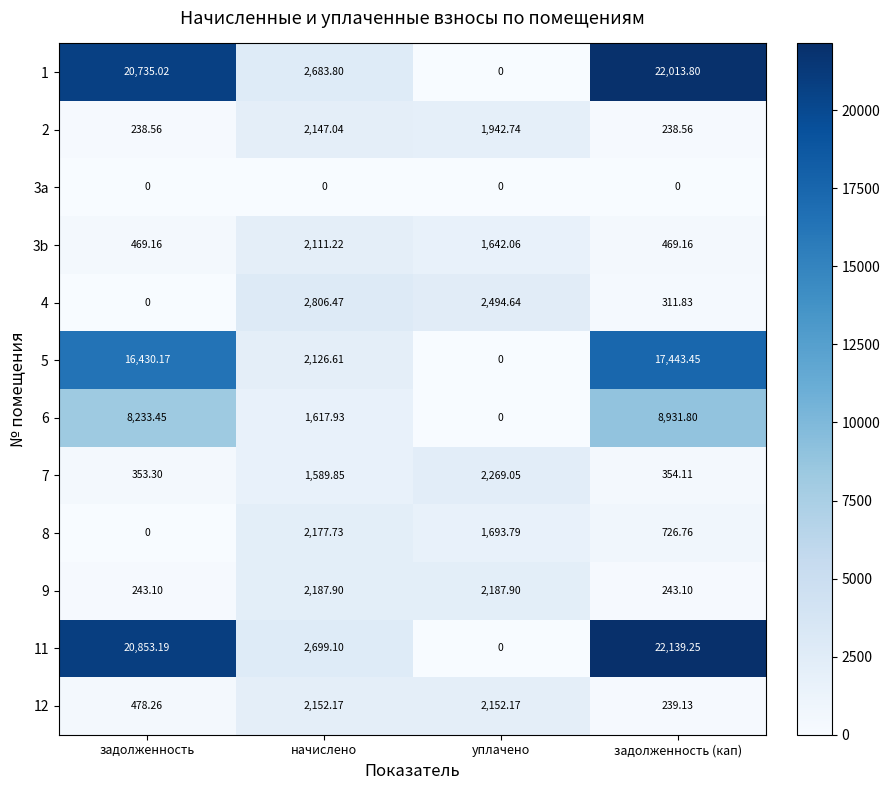

Which category has the lowest value in the 6 series?

уплачено